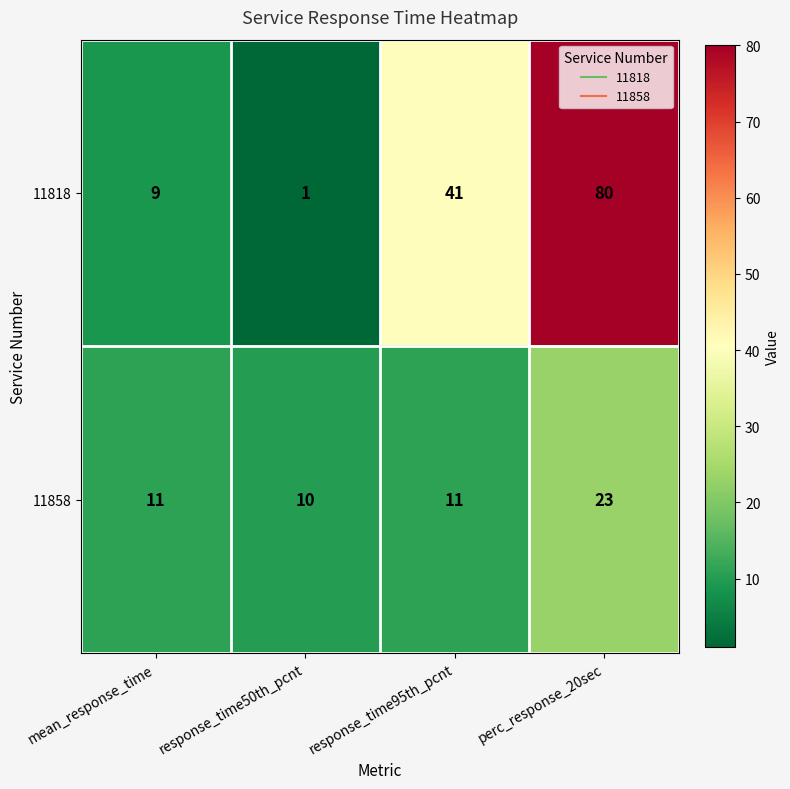

True or false: 11858 has a value of 32 at perc_response_20sec.

False